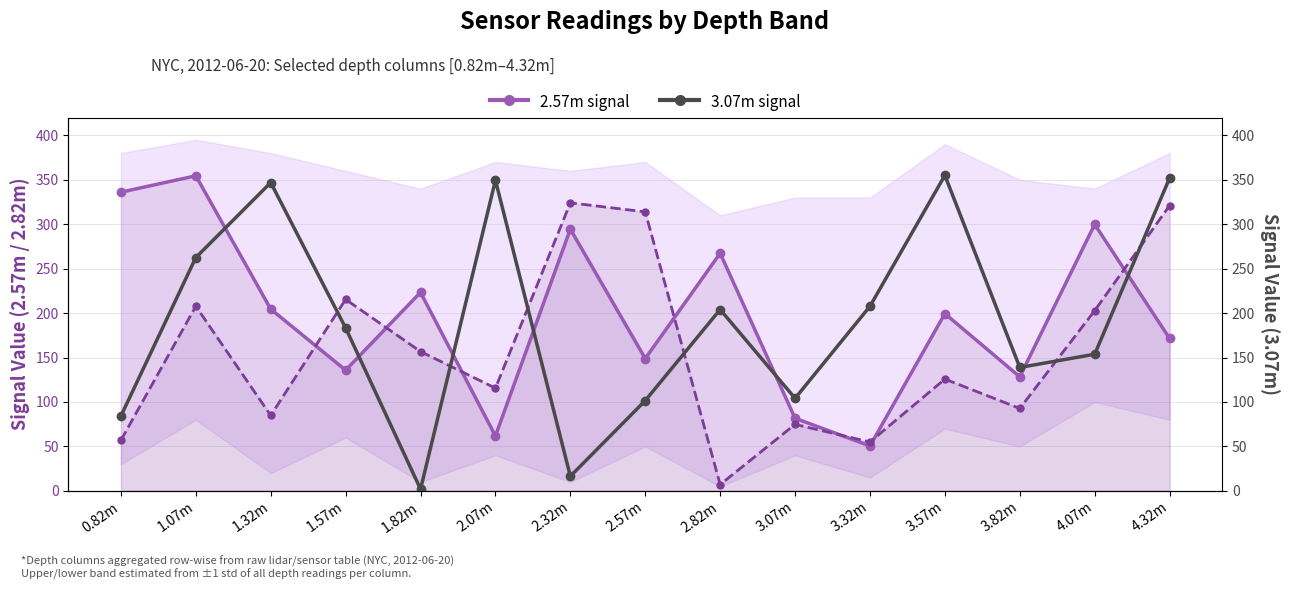

Which category has the highest value across all series?

3.57m